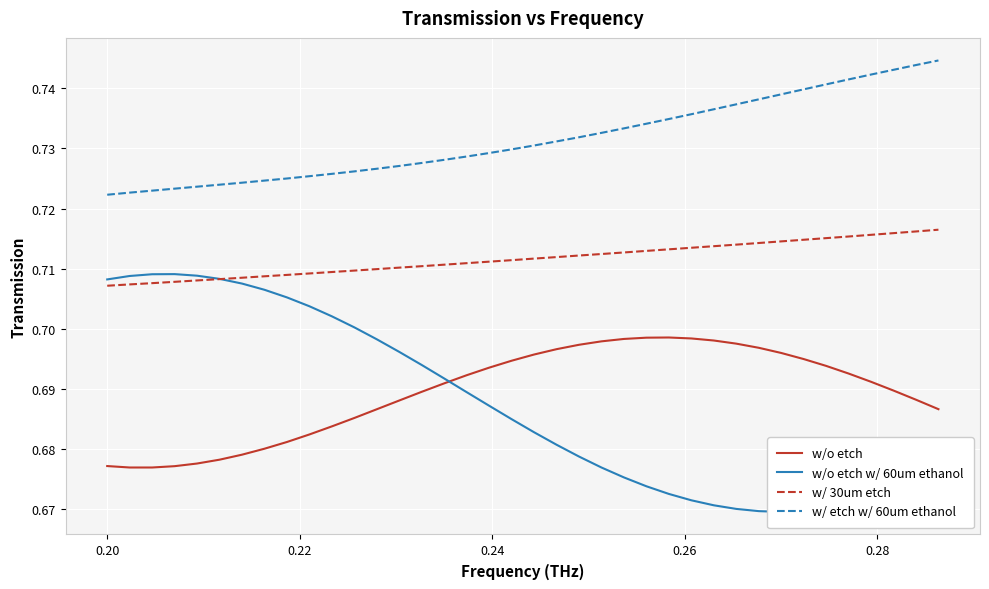

True or false: w/o etch and w/ 30um etch intersect in this chart.

False